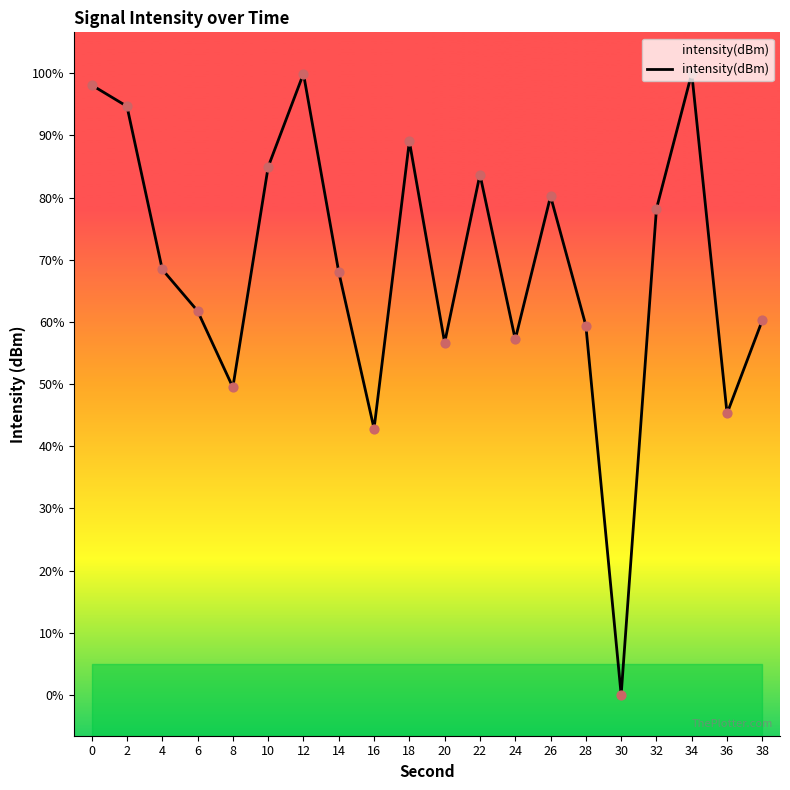

Which has a higher value, 8 or 34?

34